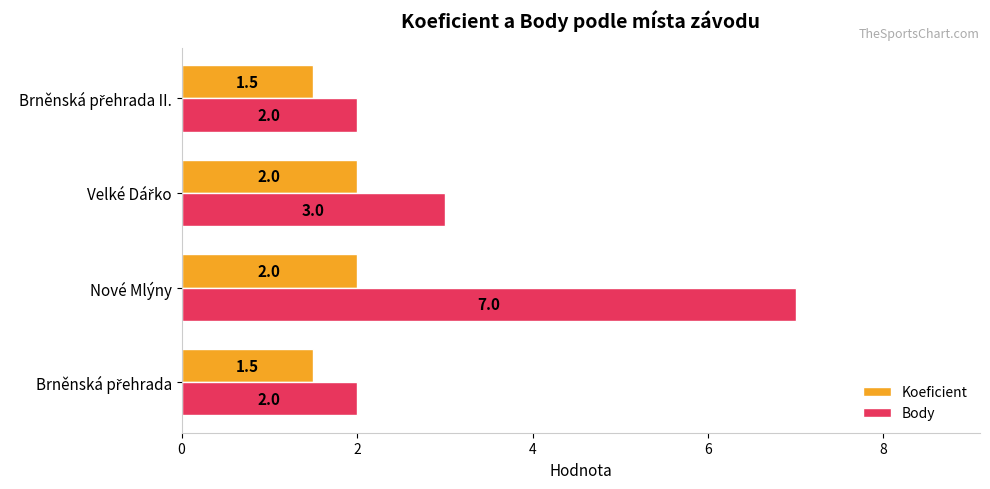

What is the sum of all Koeficient values?

7.0